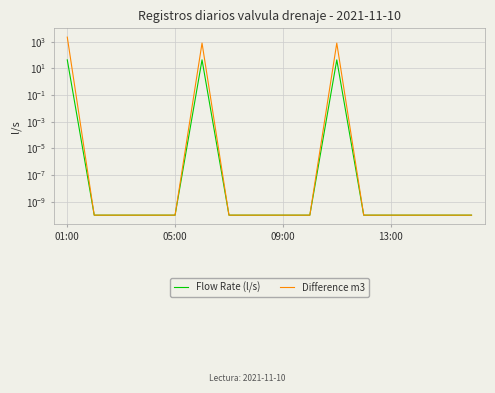

What are all the series names shown in the legend?

Flow Rate (l/s), Difference m3